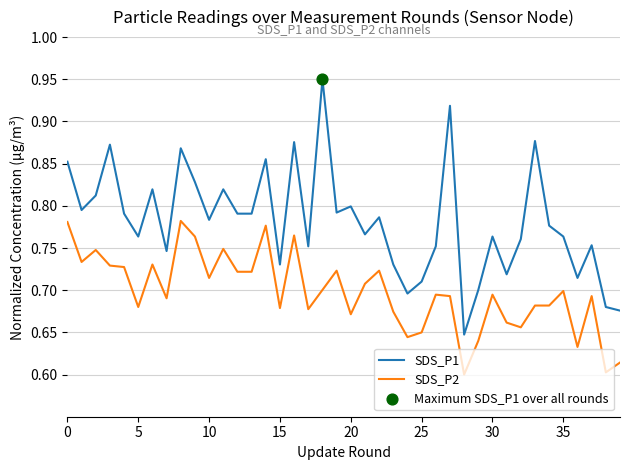

At how many categories does at least one series exceed 0?

40